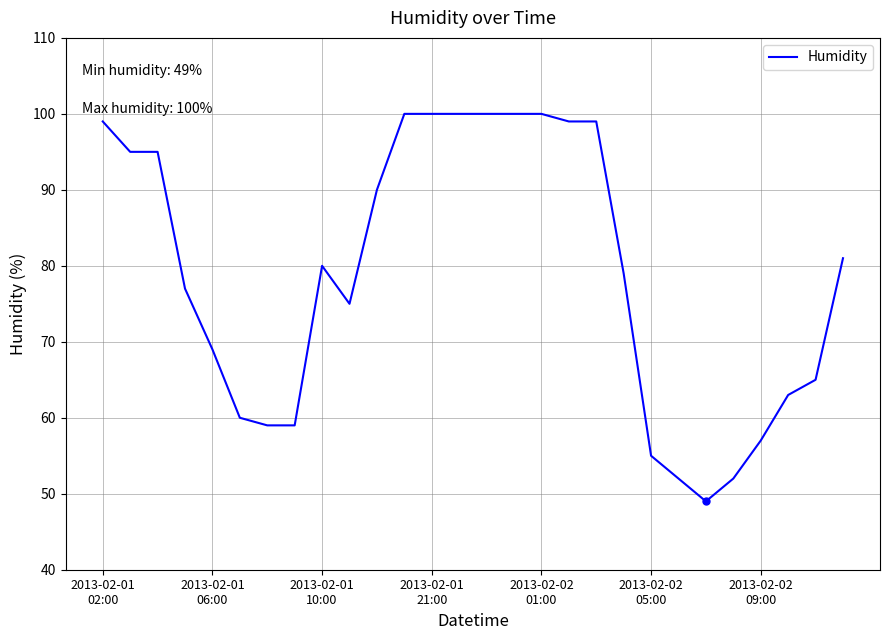

What is the difference between the maximum and minimum values?

51